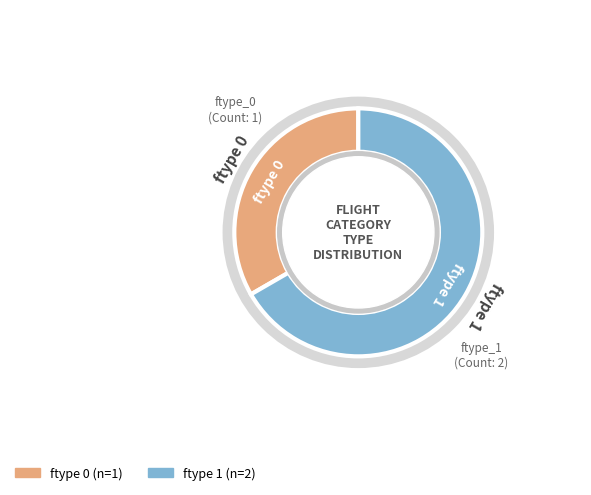

Is there any slice that represents more than half of the pie?

Yes